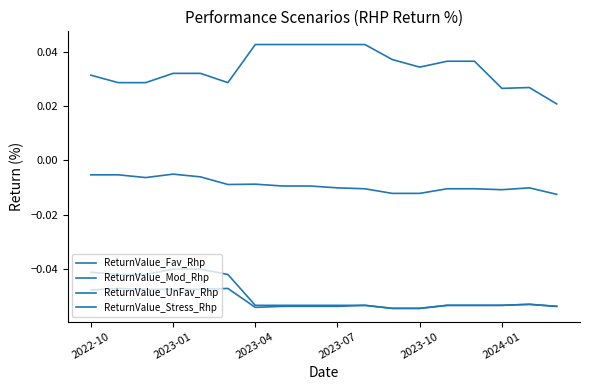

How many lines are shown in the chart?

4